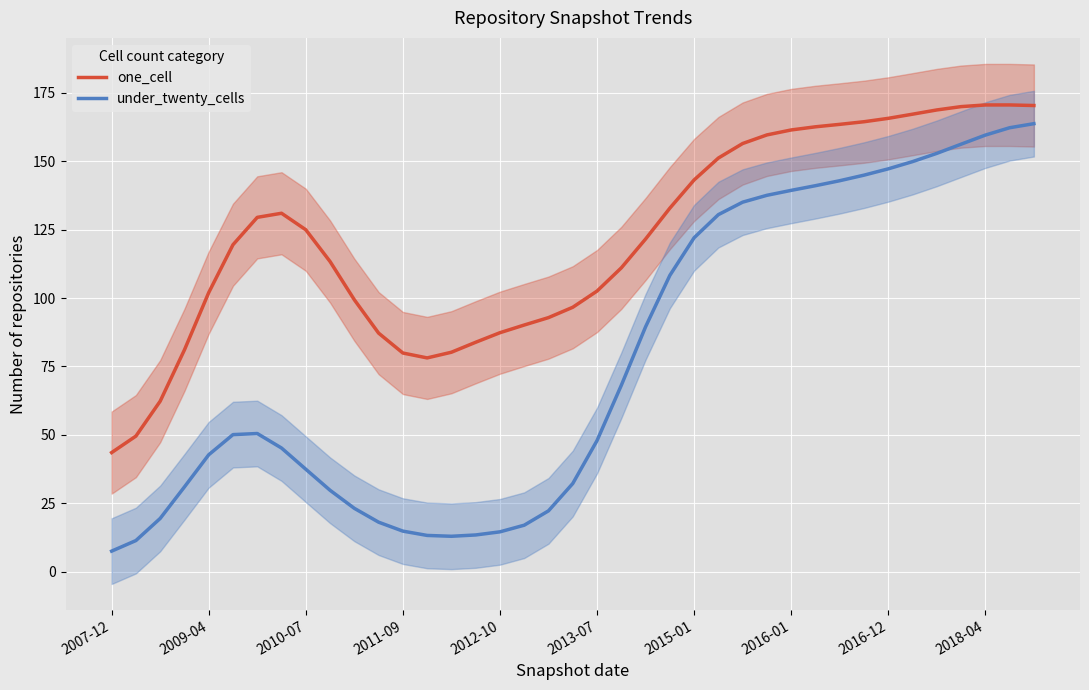

True or false: under_twenty_cells and one_cell cross at least once.

False